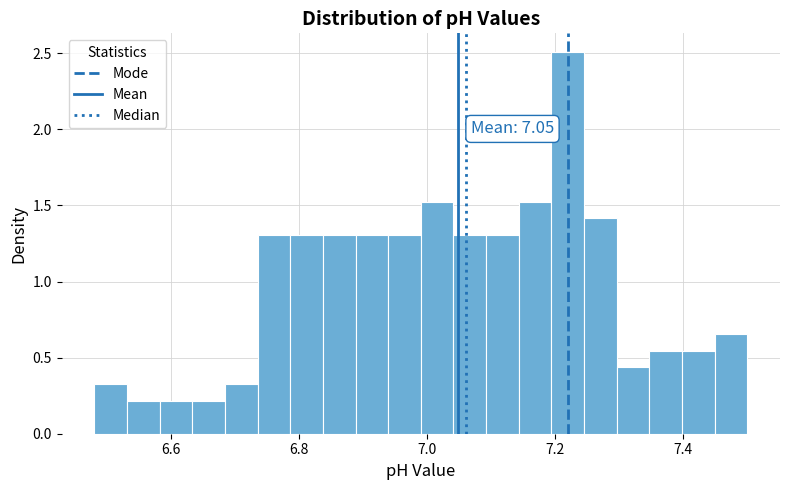

Read against the x-axis, roughly where is the centre of the tallest bar?

7.22